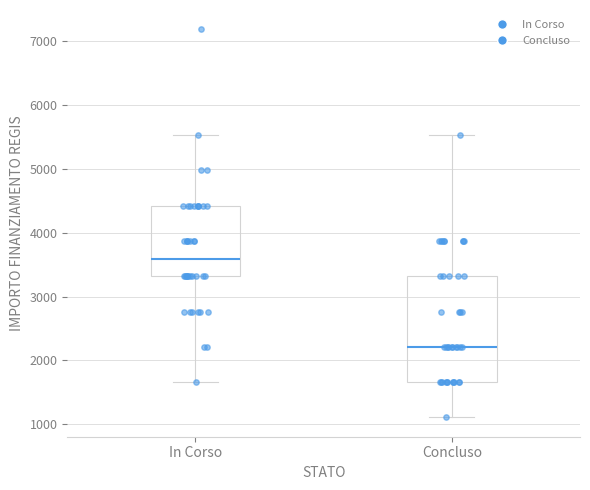

Reading left to right, transcribe this box plot: for each box, give where its median line is, the range the box spans, and where its two whiskers end, as read against the y-axis. The values are not printed on the chart, so give them approximately, as read against the axis.

In Corso: median 3600, box 3300 to 4400, whiskers 1700 to 5500
Concluso: median 2200, box 1700 to 3300, whiskers 1100 to 5500